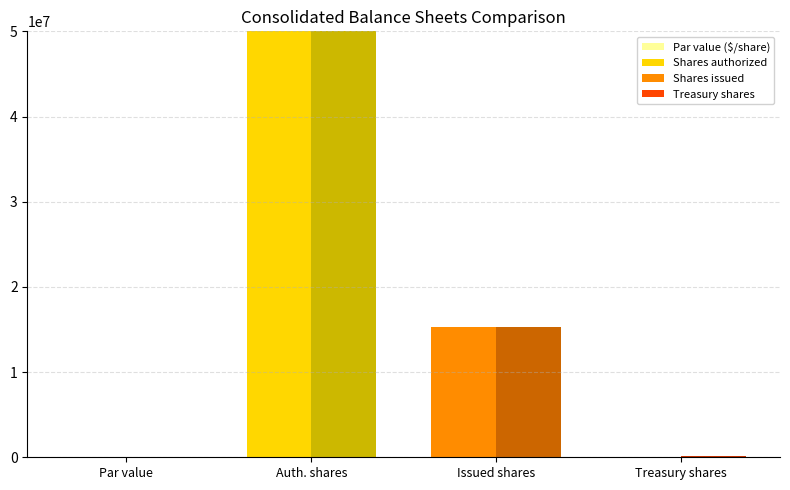

Are the bars grouped side by side (vs. stacked)?

Yes